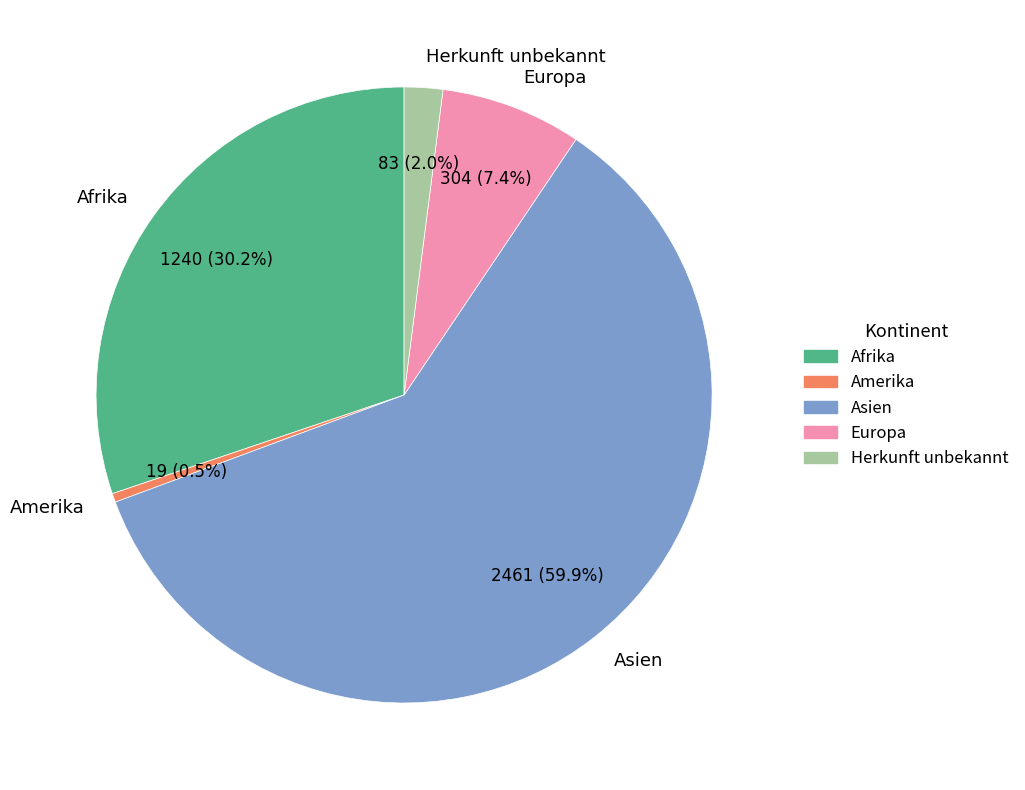

Between Europa and Afrika, which is larger?

Afrika